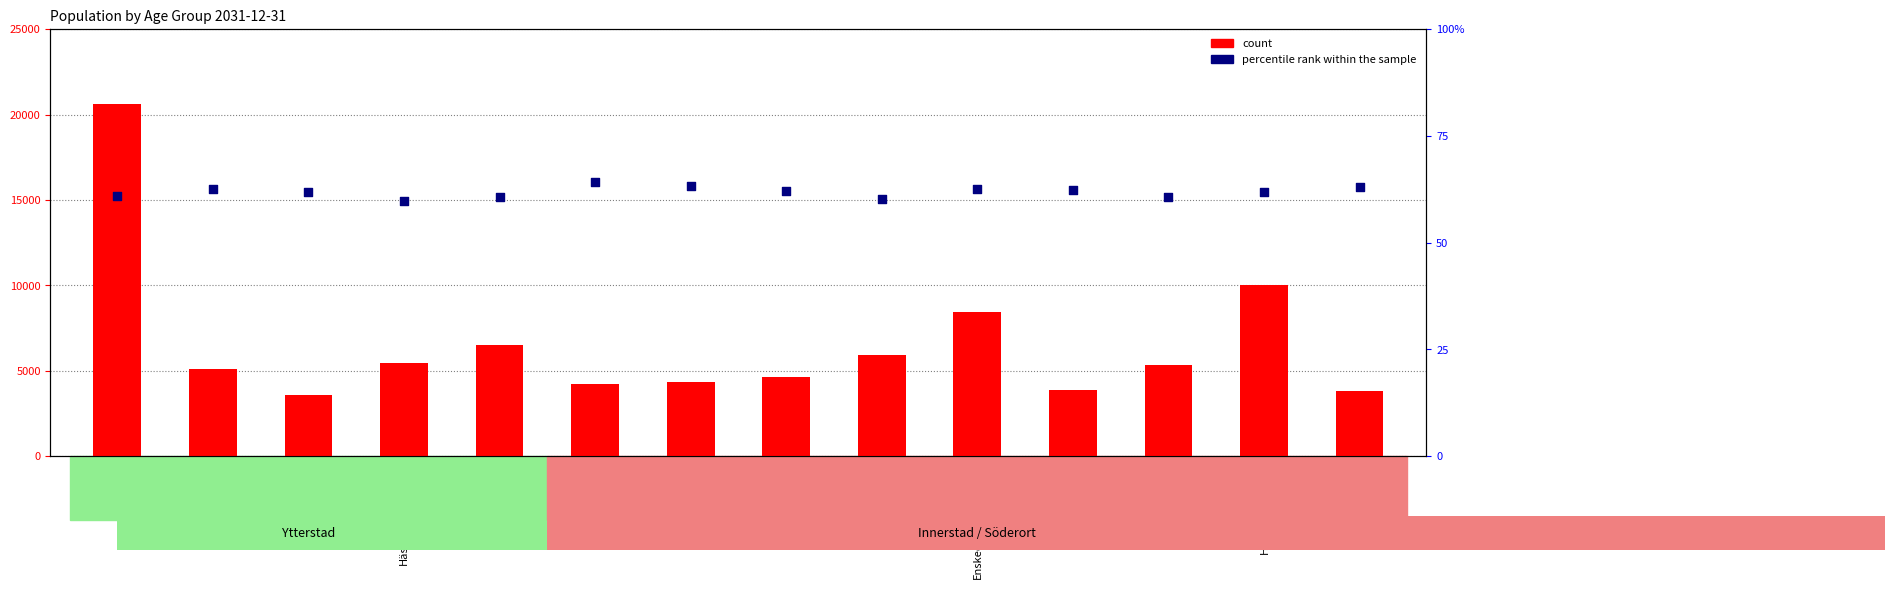

Which series has the widest spread of Y values?

count